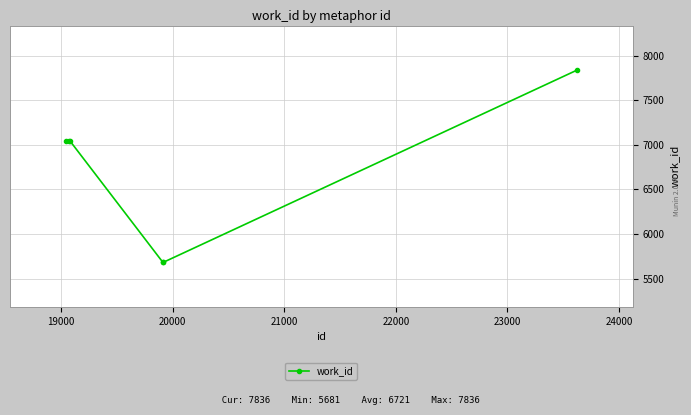

How many data points are less than 7043?

2